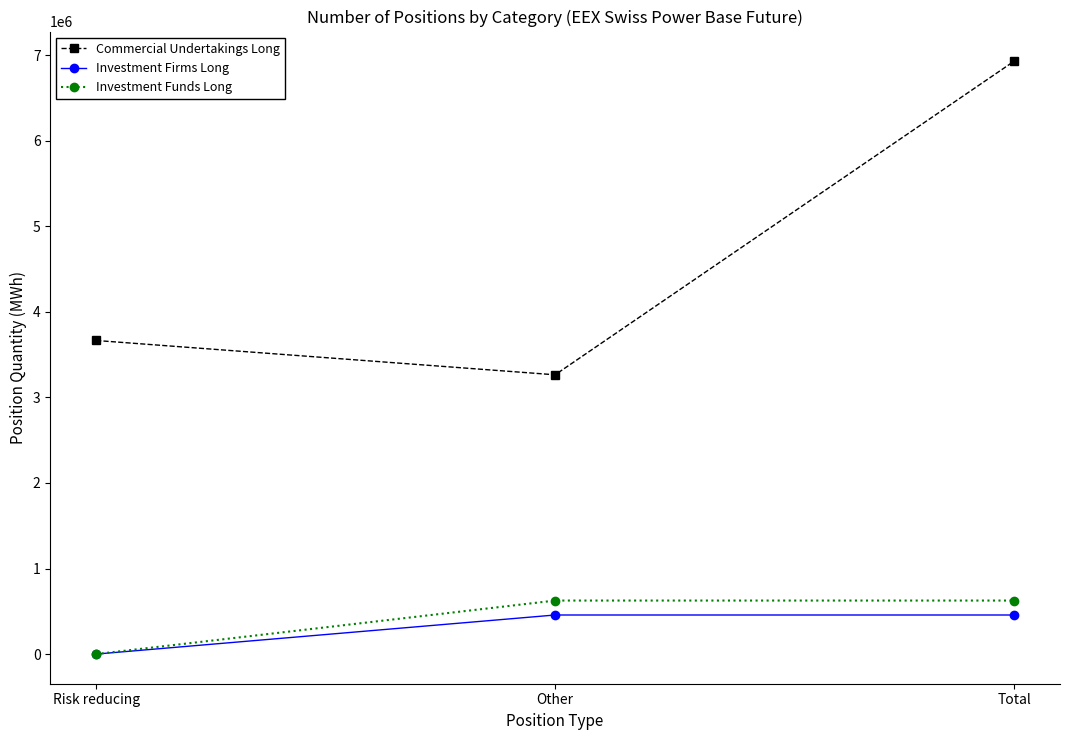

What is the maximum value shown in the chart?

6928804.0